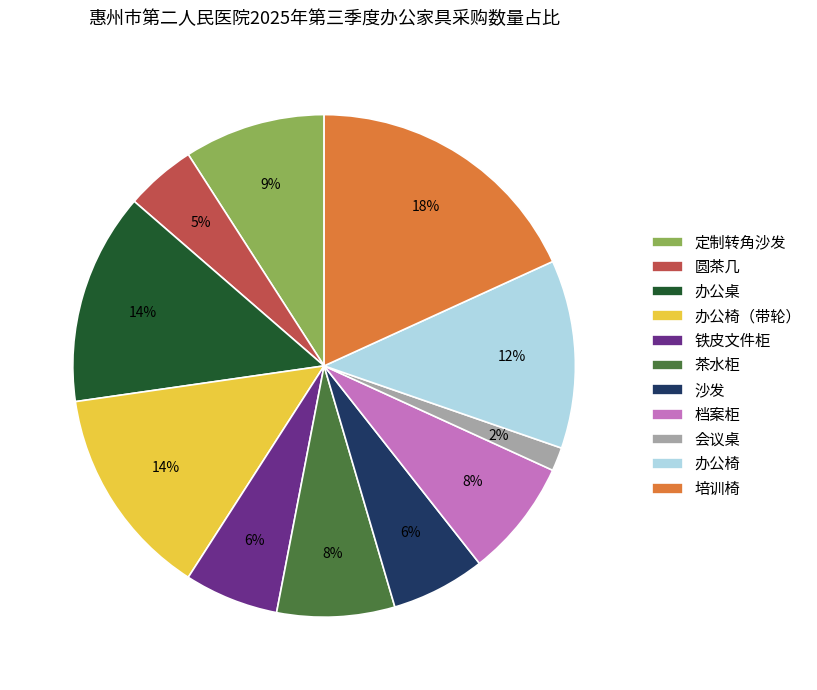

Do 铁皮文件柜 and 办公椅（带轮） together represent more than half of the pie?

No